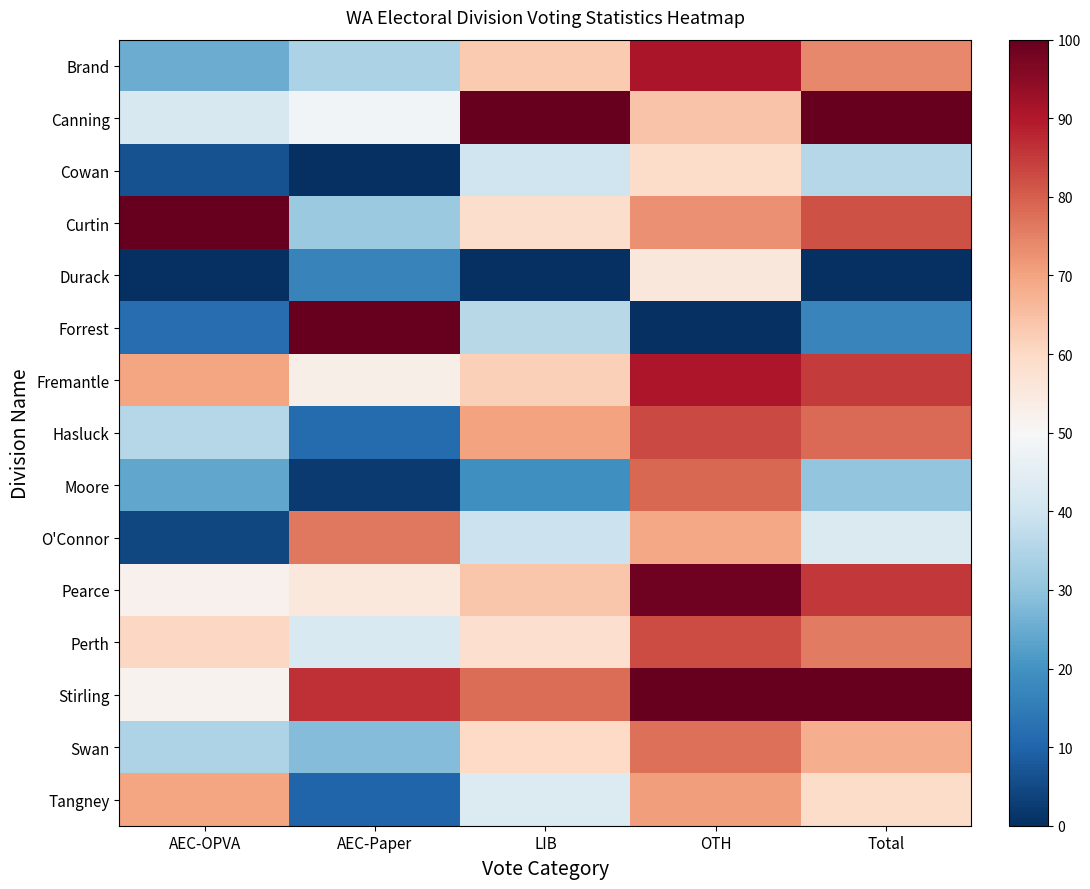

What is the difference between the highest and lowest values at LIB?

100.0